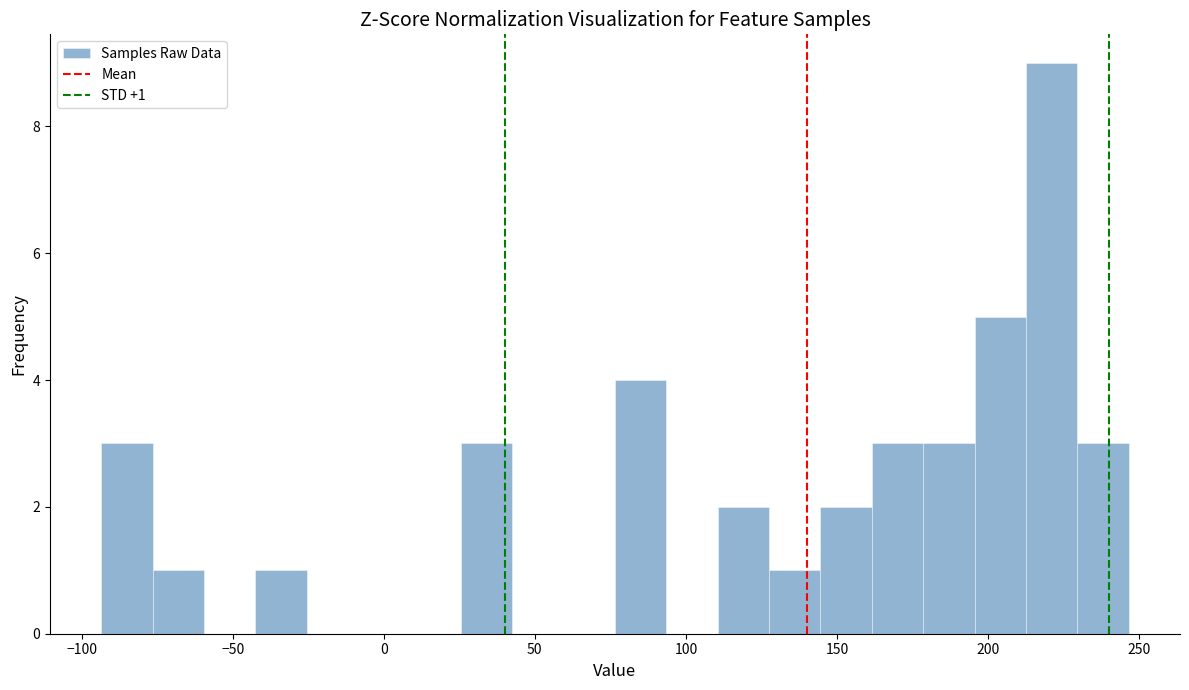

Read against the x-axis, roughly where is the centre of the tallest bar?

220